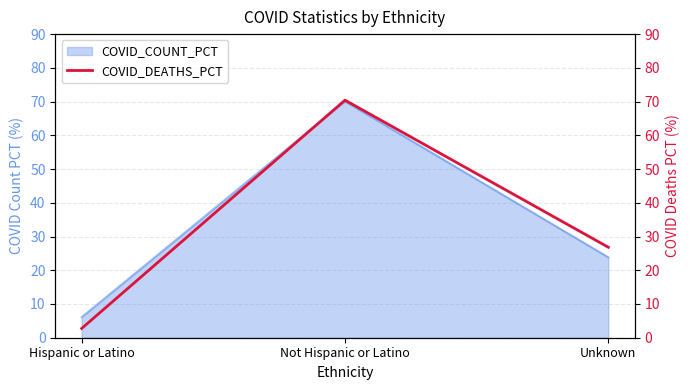

What is the label of the 1st point from the right?

Unknown